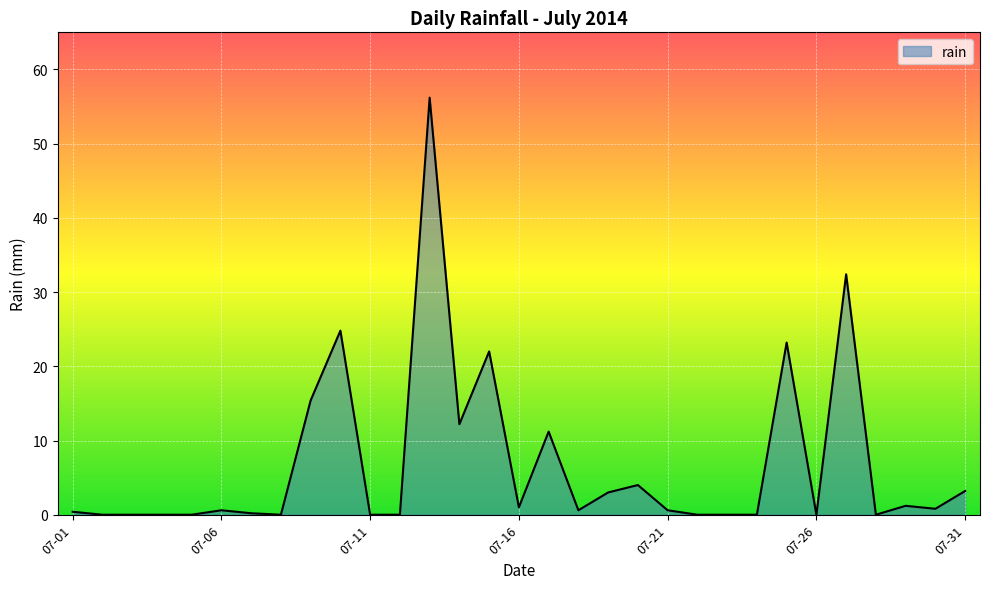

How many categories are shown in the chart?

31